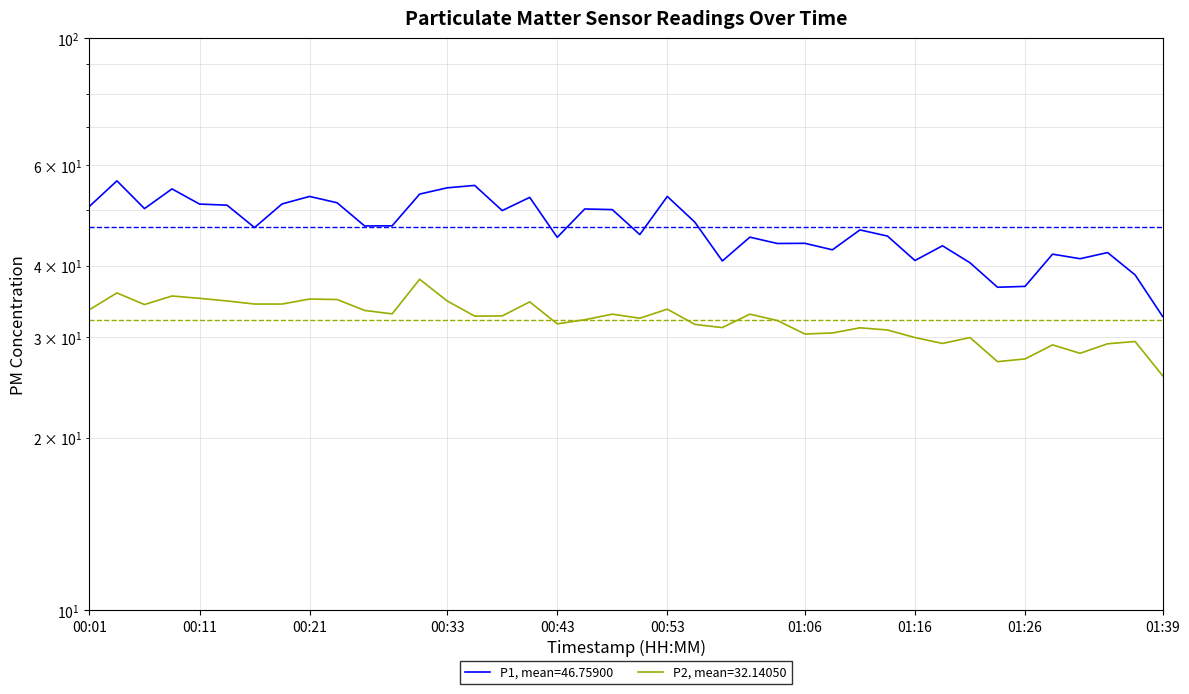

Is it true that P2 equals 10.0 at 00:41?

False